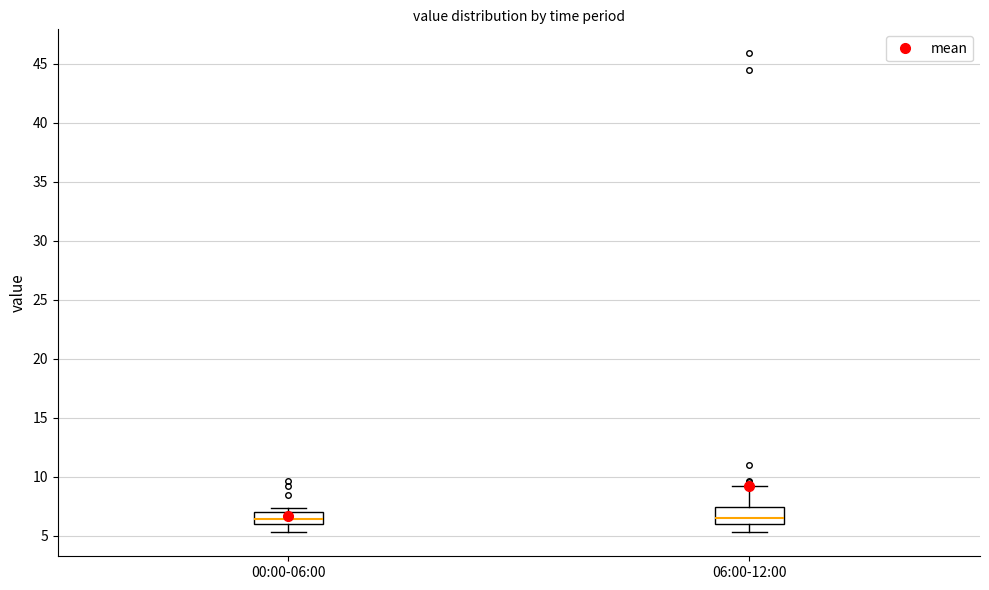

Reading left to right, read every box against the y-axis: the position of its median line, the range the box covers, and the ends of its whiskers. The values are not printed on the chart, so give them approximately, as read against the axis.

00:00-06:00: median 6.5, box 6.0 to 7.0, whiskers 5.5 to 7.5
06:00-12:00: median 6.5, box 6.0 to 7.5, whiskers 5.5 to 9.0